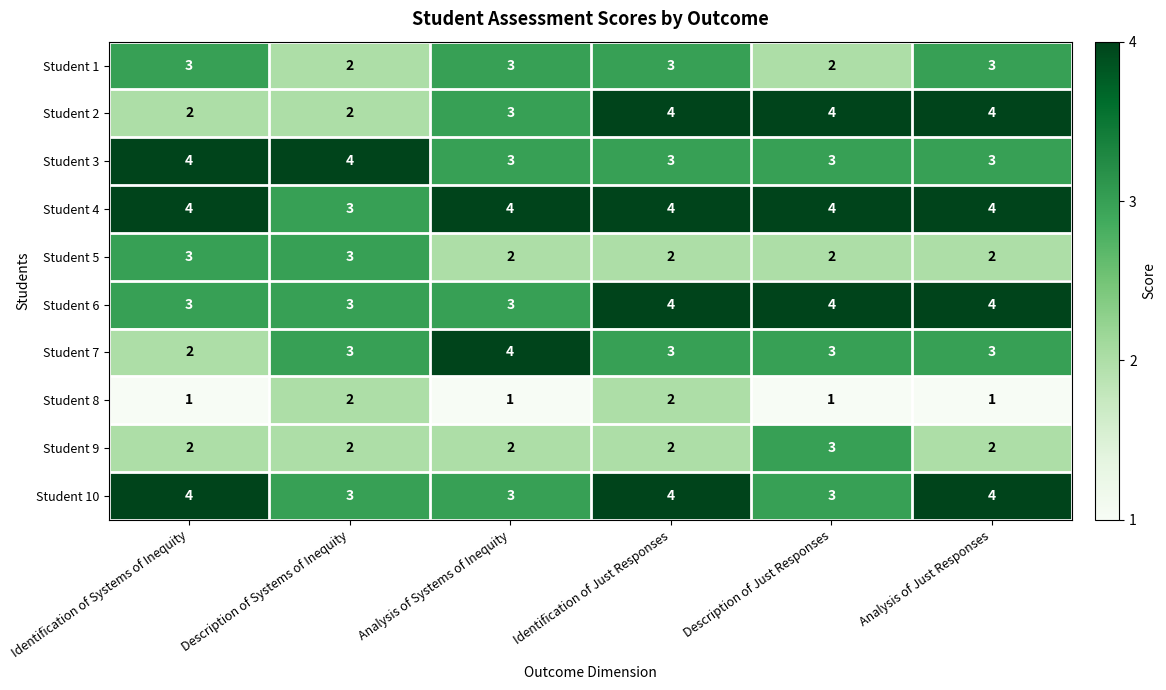

What is the sum of the Student 7 values at Identification of Just Responses and Description of Systems of Inequity?

6